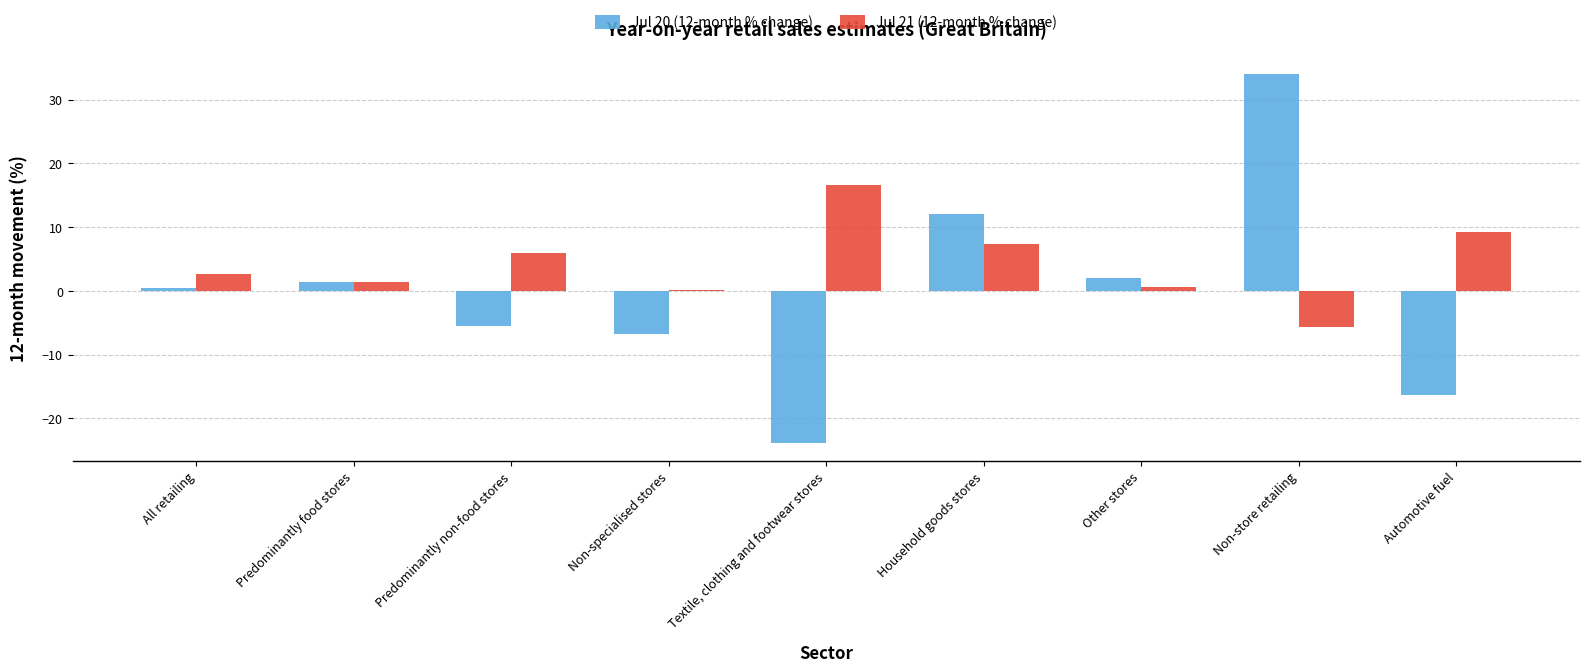

What are all the series names shown in the legend?

Jul 20 (12-month % change), Jul 21 (12-month % change)